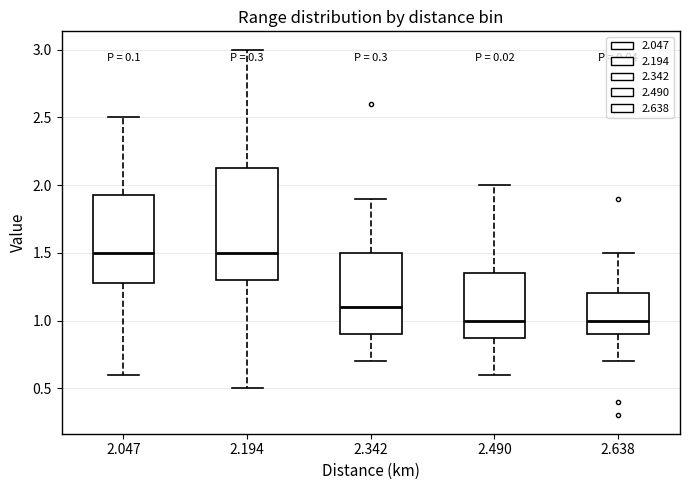

Reading left to right, read every box against the y-axis: the position of its median line, the range the box covers, and the ends of its whiskers. The values are not printed on the chart, so give them approximately, as read against the axis.

2.047: median 1.50, box 1.30 to 1.95, whiskers 0.60 to 2.50
2.194: median 1.50, box 1.30 to 2.15, whiskers 0.50 to 3.00
2.342: median 1.10, box 0.90 to 1.50, whiskers 0.70 to 1.90
2.490: median 1.00, box 0.90 to 1.35, whiskers 0.60 to 2.00
2.638: median 1.00, box 0.90 to 1.20, whiskers 0.70 to 1.50